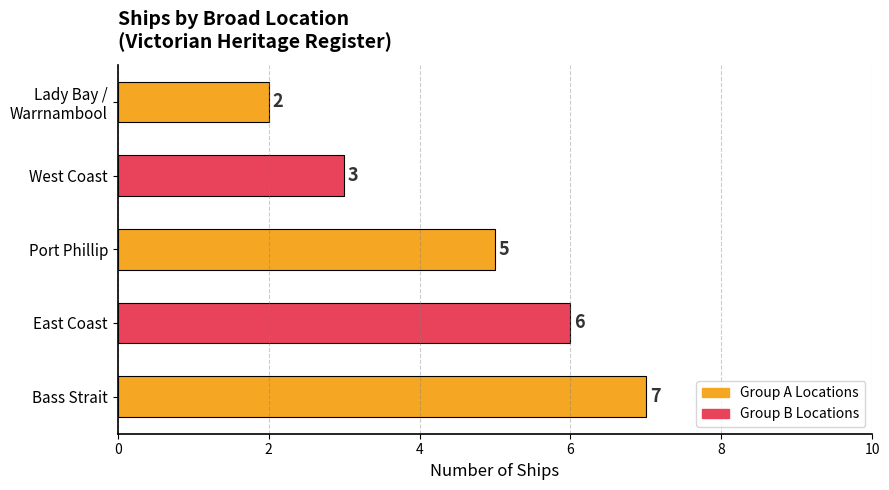

Reading bottom to top, what are all the values shown in this chart?

7	6	5	3	2